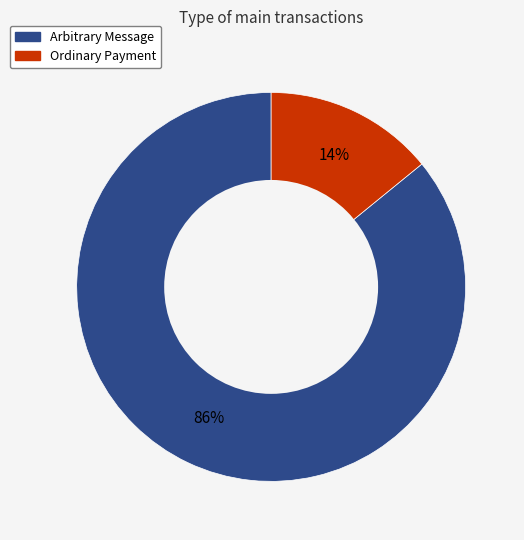

How many segments does this pie chart have?

2